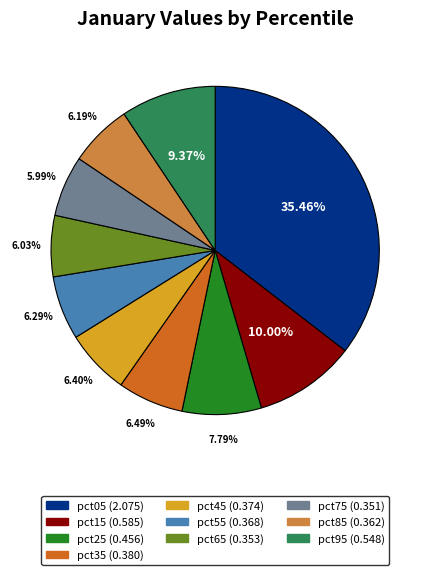

The pct85 slice represents 6% of the pie. True or false?

True